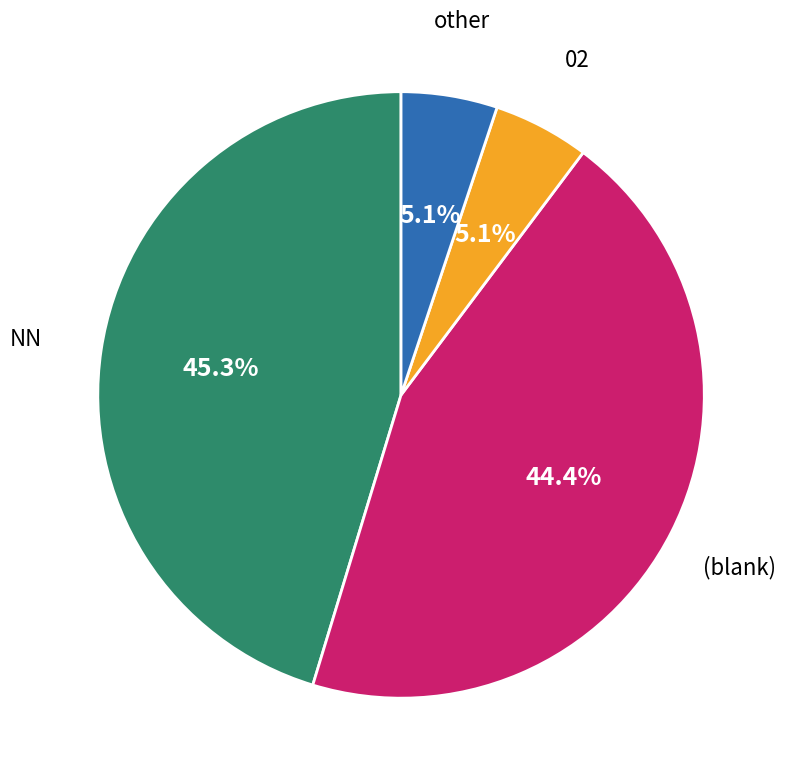

Is there a majority slice in this chart?

No